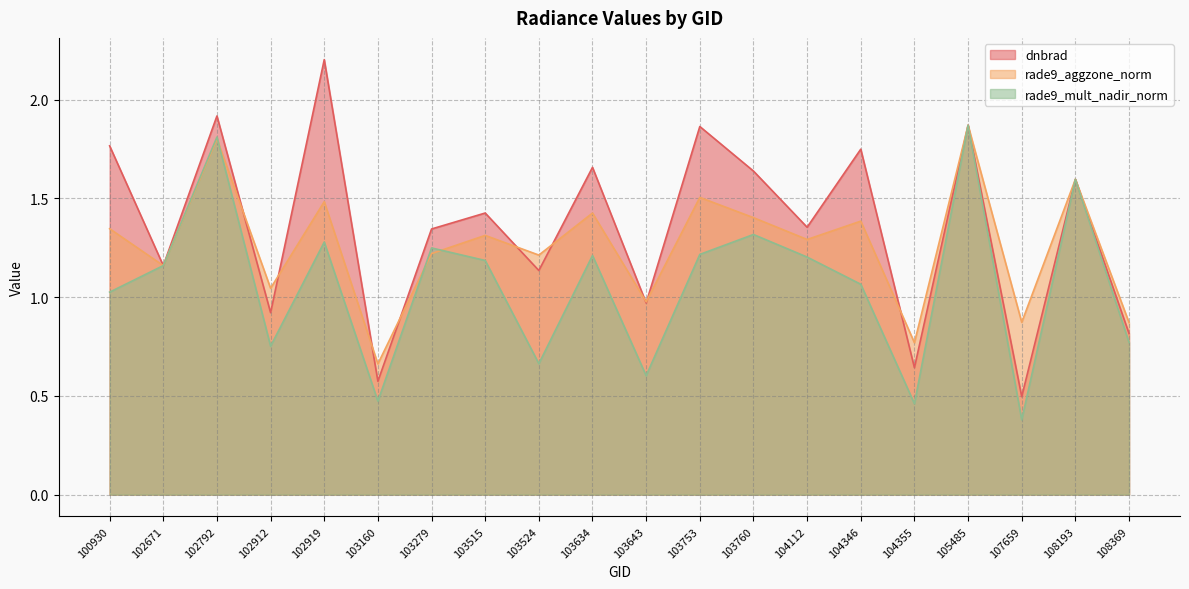

Reading left to right, what are all the values shown in this chart?

dnbrad: 1.8	1.2	1.9	0.9	2.2	0.6	1.3	1.4	1.1	1.7	1.0	1.9	1.6	1.4	1.7	0.6	1.9	0.5	1.6	0.8
rade9_aggzone_norm: 1.3	1.2	1.8	1.0	1.5	0.7	1.2	1.3	1.2	1.4	1.0	1.5	1.4	1.3	1.4	0.8	1.9	0.9	1.6	0.9
rade9_mult_nadir_norm: 1.0	1.2	1.8	0.8	1.3	0.5	1.2	1.2	0.7	1.2	0.6	1.2	1.3	1.2	1.1	0.5	1.9	0.4	1.6	0.8